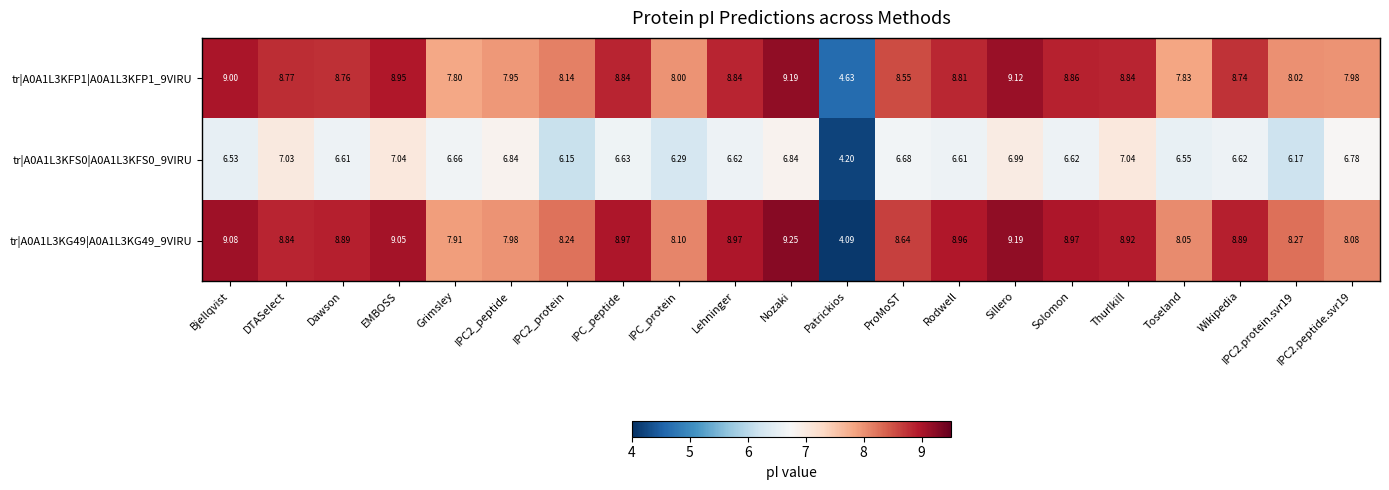

Where does the tr|A0A1L3KG49|A0A1L3KG49_9VIRU series first go above 8?

Bjellqvist